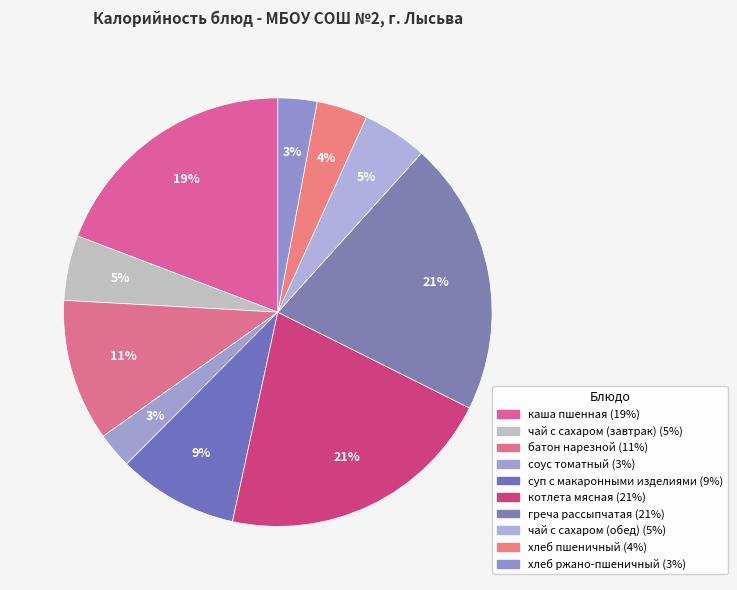

Combined, do суп с макаронными изделиями and греча рассыпчатая account for over 50%?

No